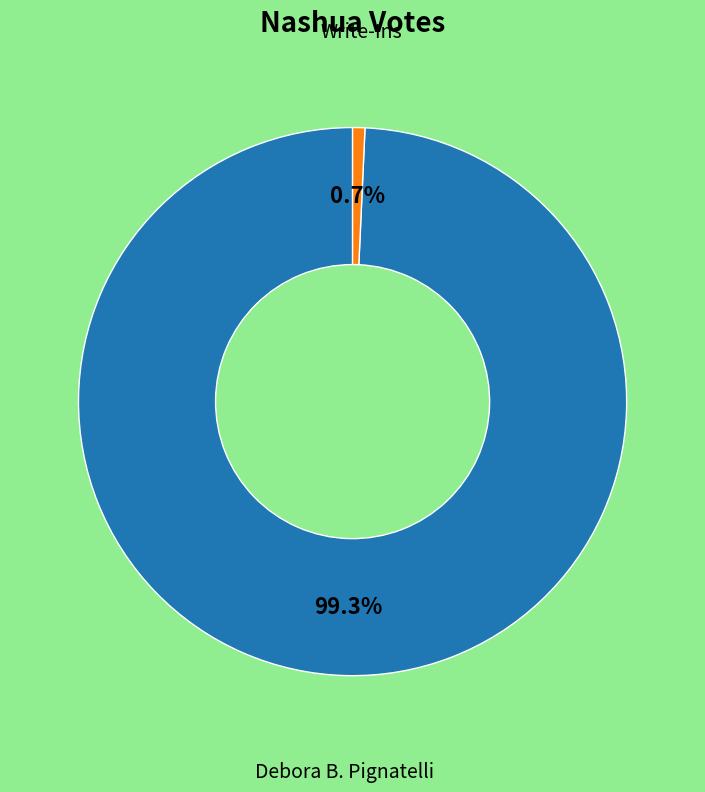

Is there any slice that represents more than half of the pie?

Yes